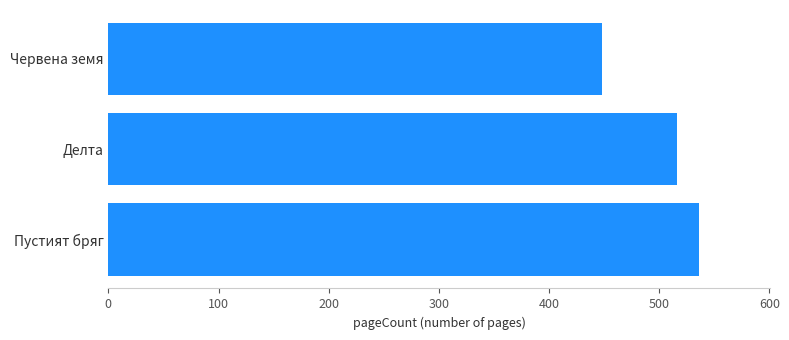

Reading top to bottom, transcribe all the data shown in this chart.

Червена земя=448	Делта=516	Пустият бряг=536